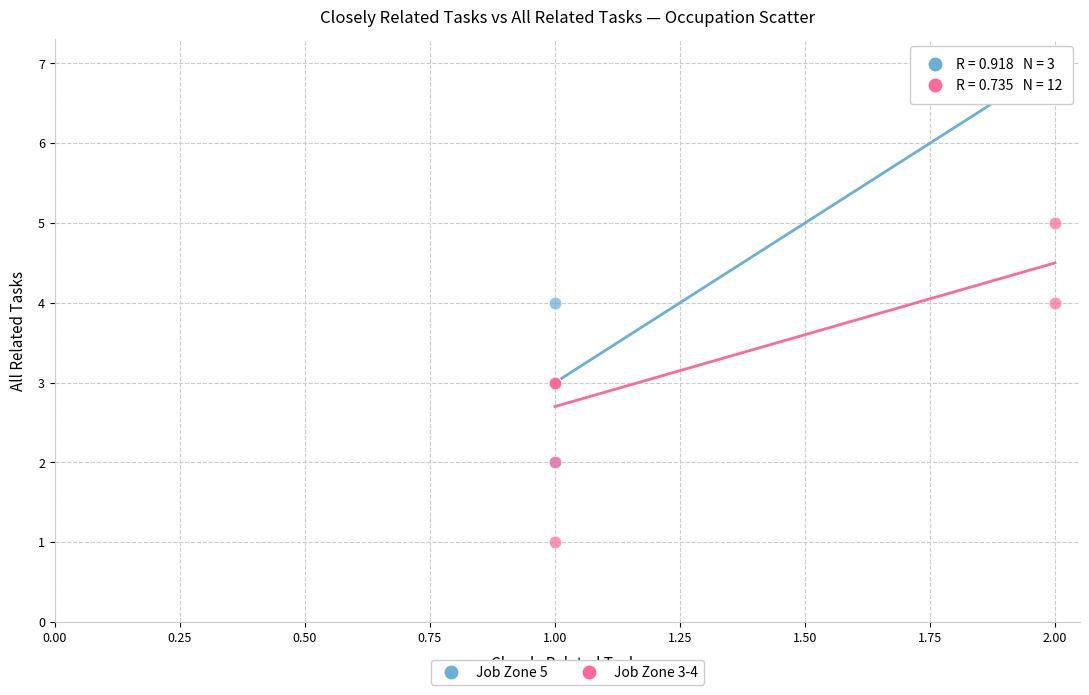

Which series contains the highest Y value?

Job Zone 5